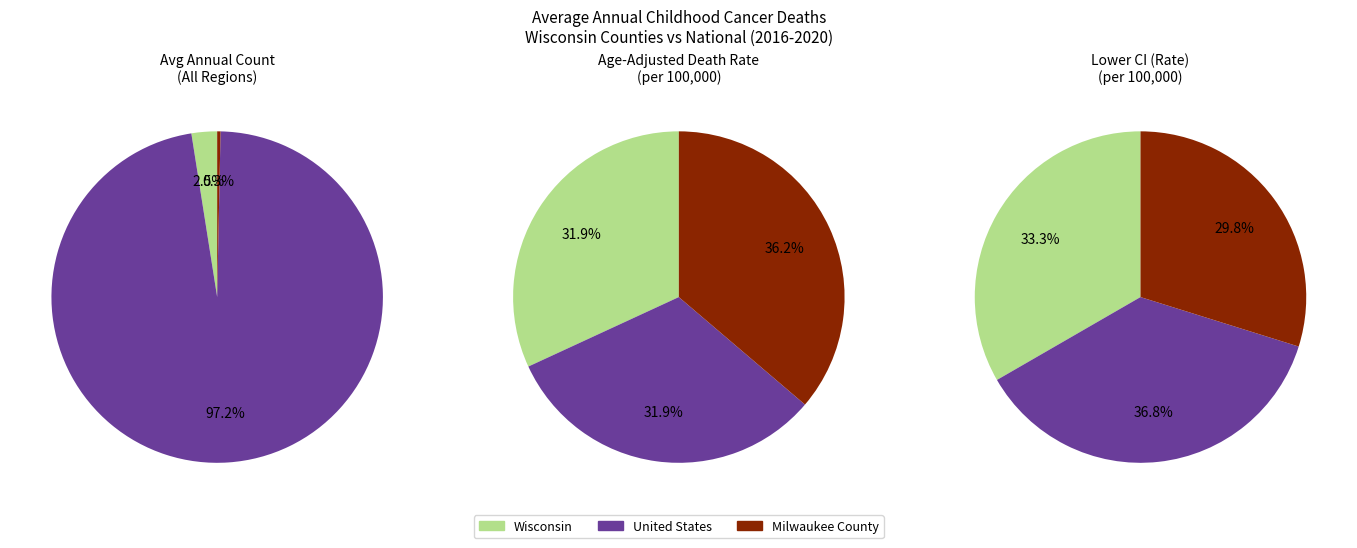

Do United States and Milwaukee County together represent more than half of the pie?

Yes